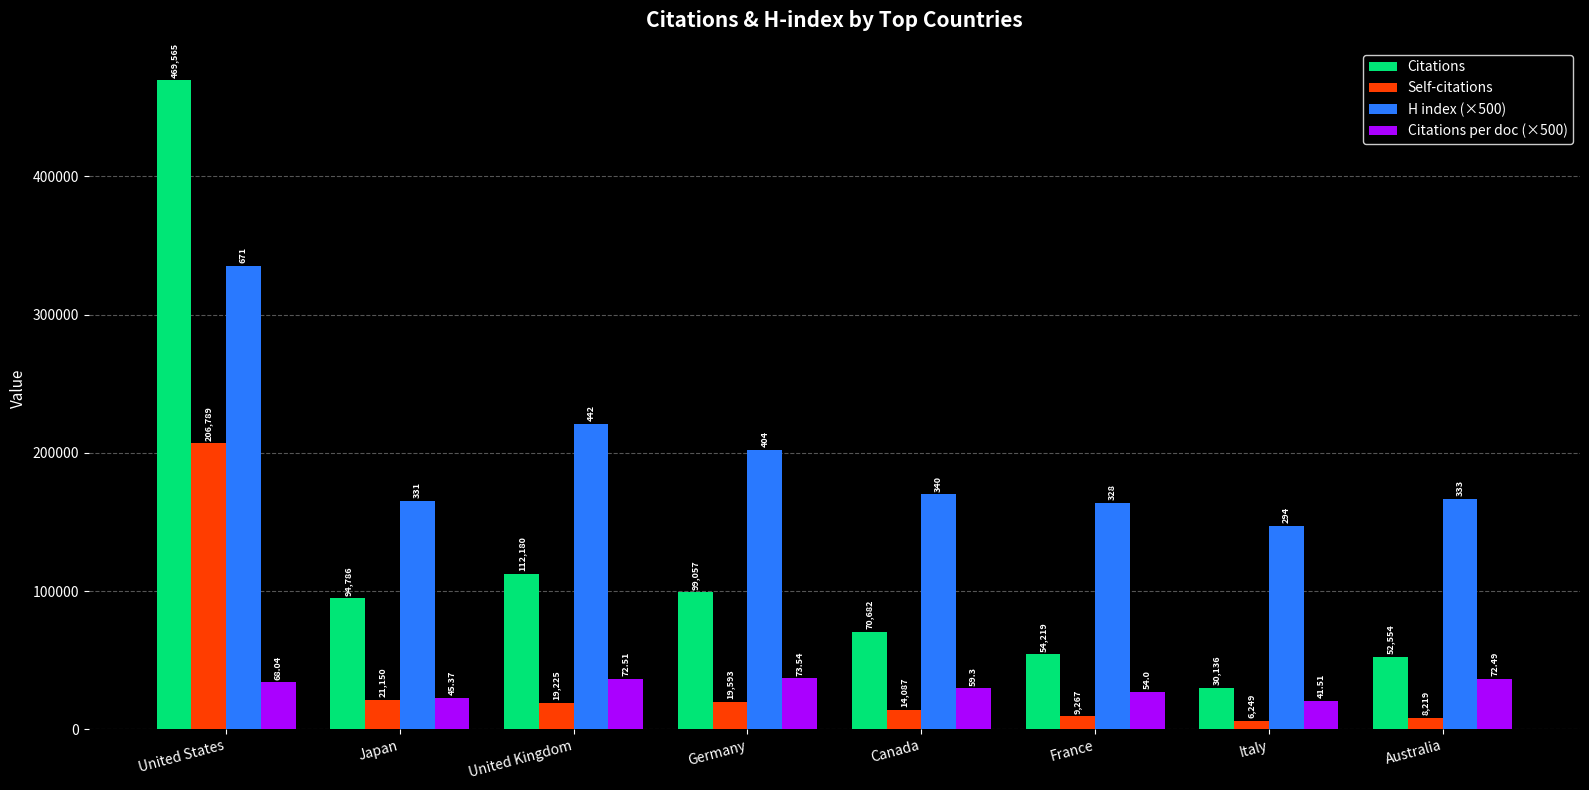

Between United States and Australia, which series saw the biggest shift?

Citations